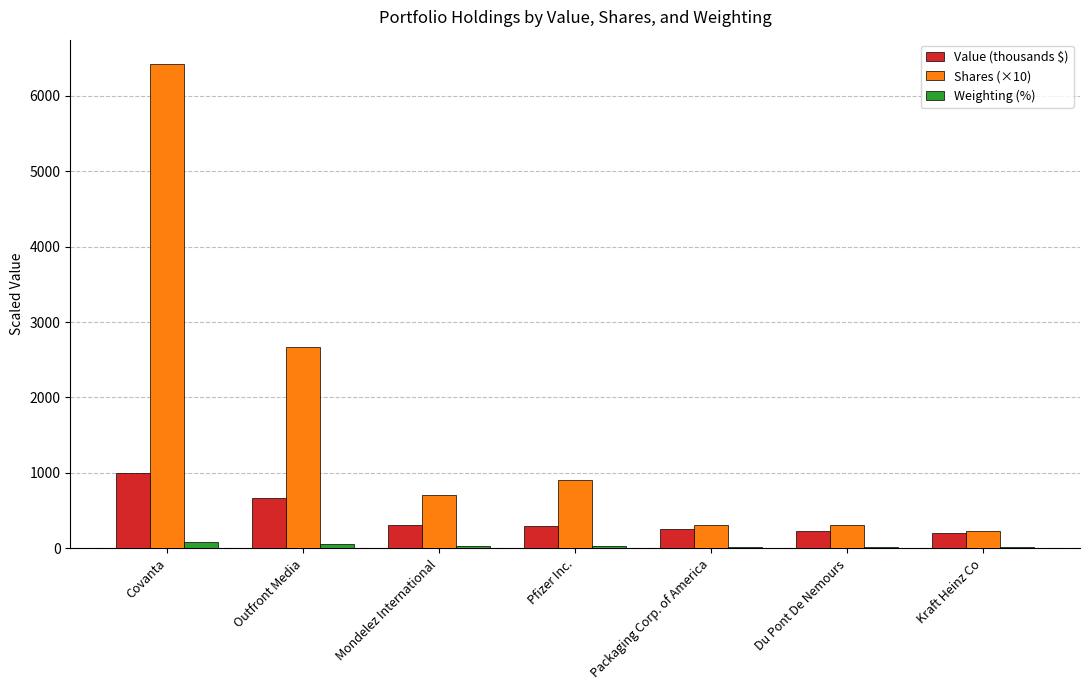

Is the value of Value (thousands $) at Packaging Corp. of America greater than the value of Weighting (%) at Pfizer Inc.?

Yes